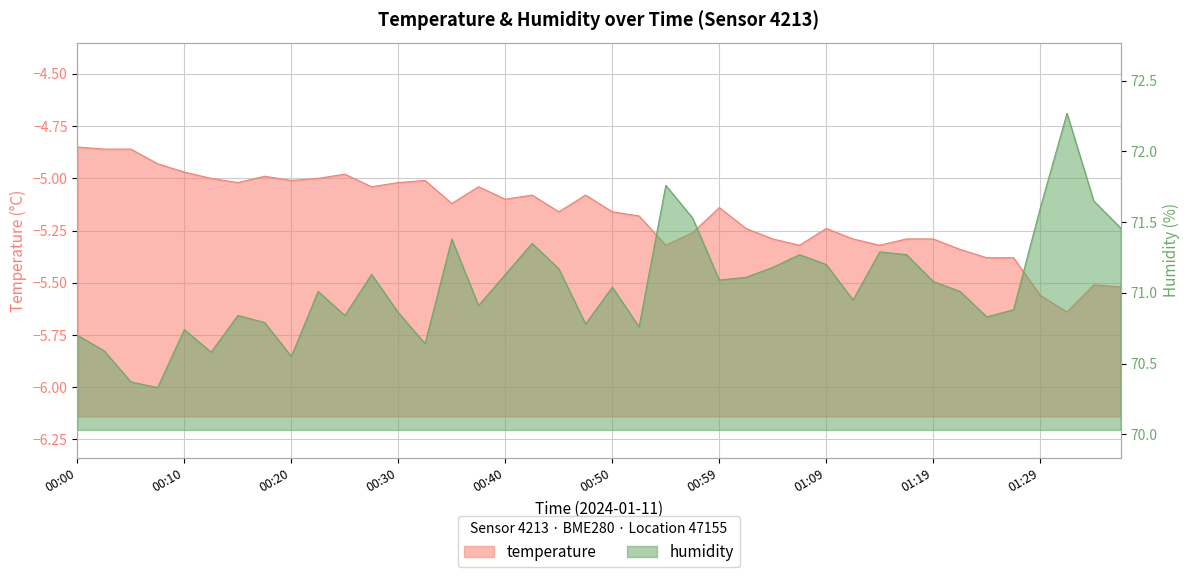

What is the label of the 27th point from the right?

00:32